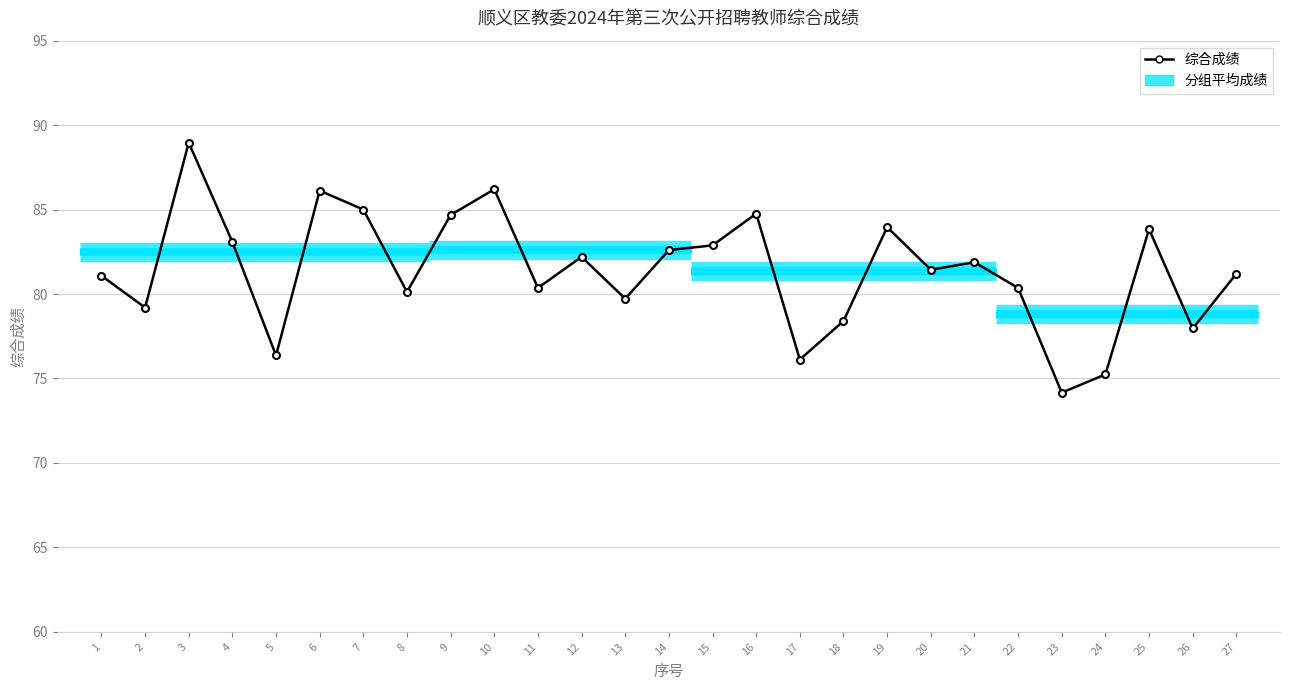

Reading left to right, list all the values displayed in this chart.

1=81.1	2=79.2	3=89.0	4=83.1	5=76.4	6=86.1	7=85.0	8=80.1	9=84.7	10=86.2	11=80.4	12=82.2	13=79.7	14=82.6	15=82.9	16=84.8	17=76.1	18=78.4	19=84.0	20=81.4	21=81.9	22=80.4	23=74.2	24=75.2	25=83.8	26=78.0	27=81.2